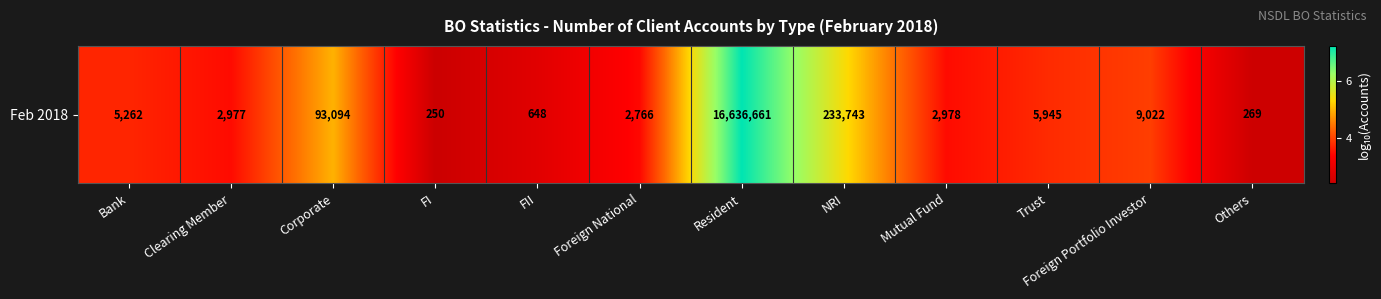

What is the ratio of the value at Mutual Fund to the value at Bank?

0.9